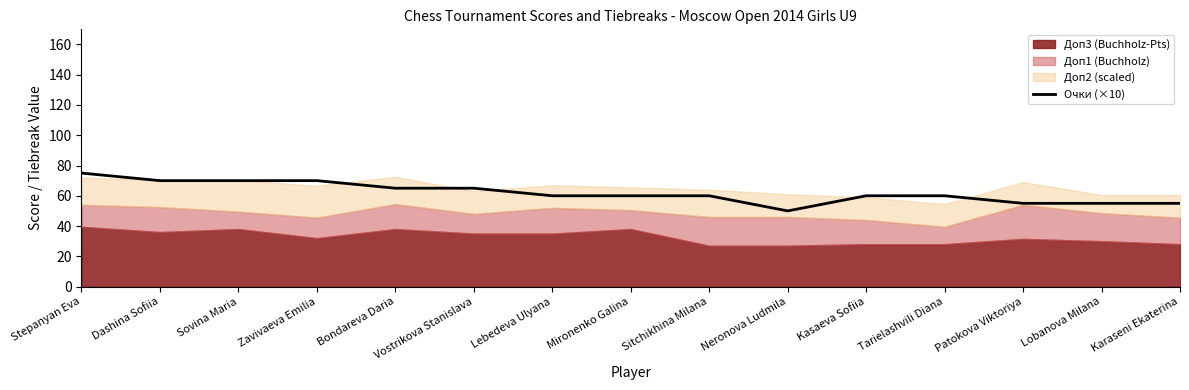

What is the maximum value for Очки (×10)?

75